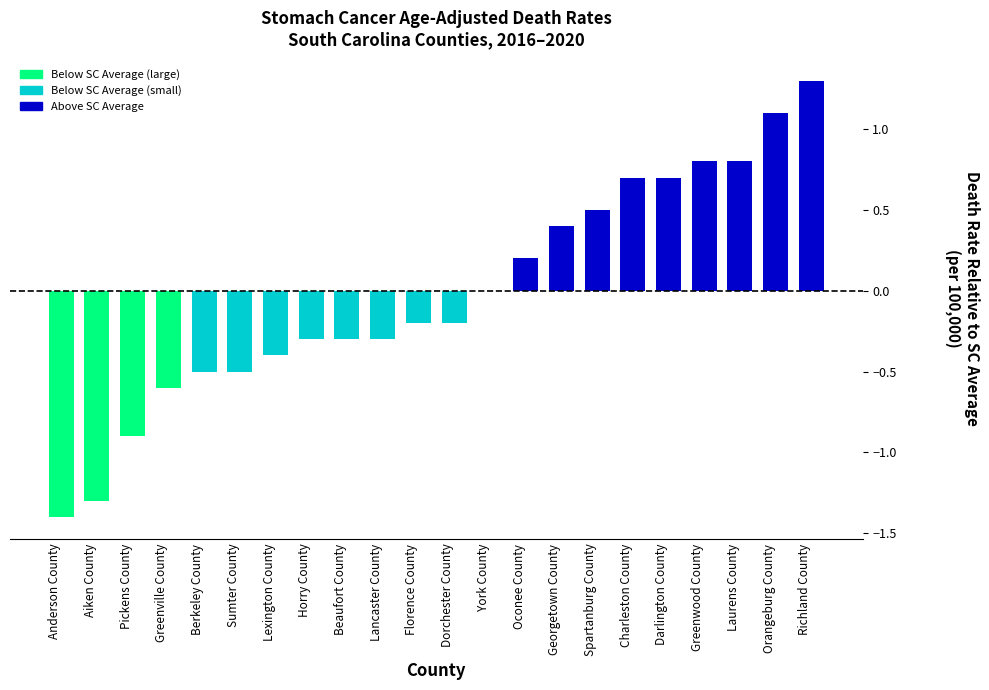

The value at Lancaster County is -0.3. True or false?

True